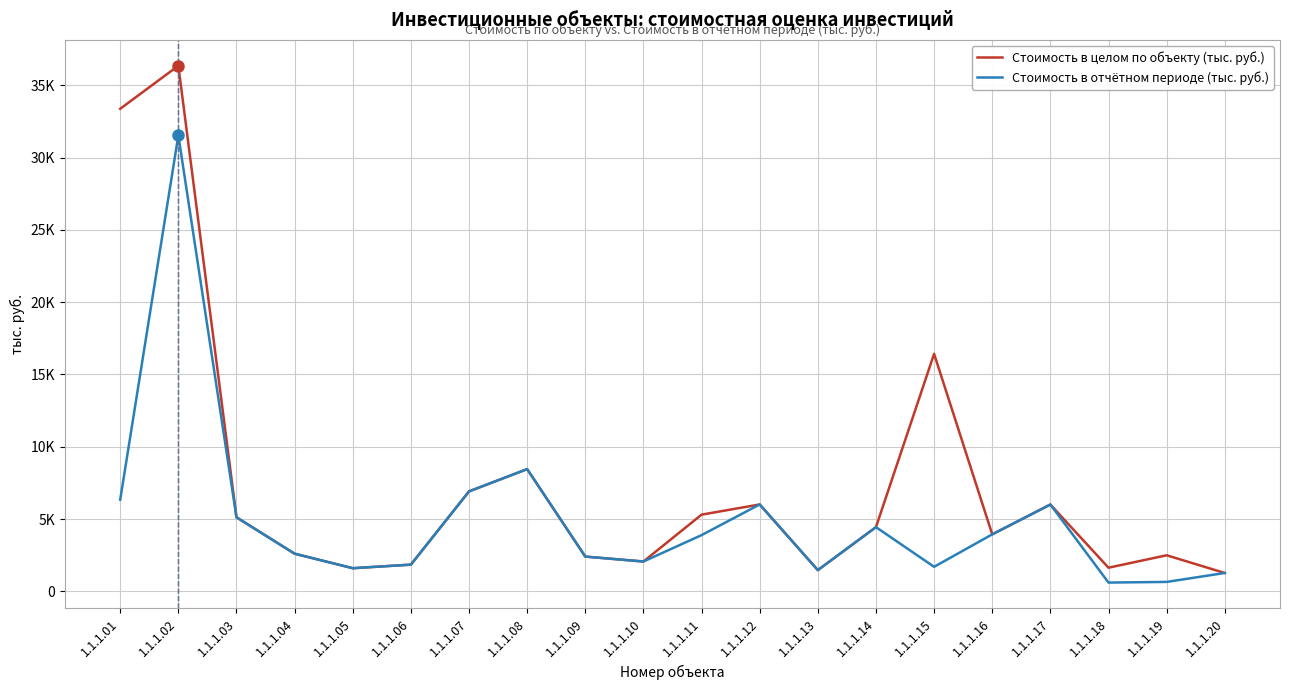

At which label does Стоимость в отчётном периоде (тыс. руб.) first exceed 3892?

1.1.1.01